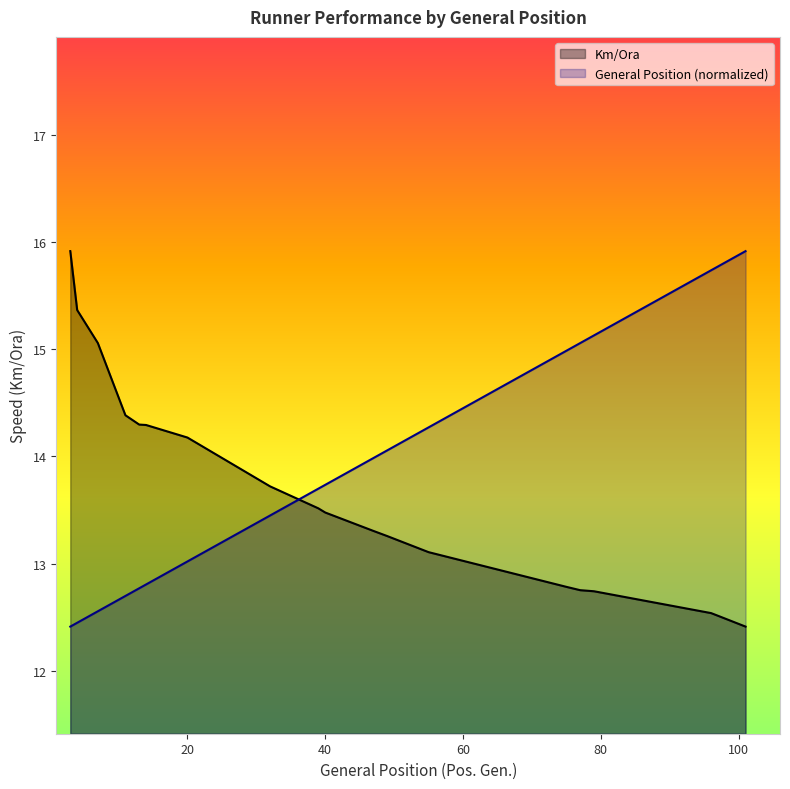

True or false: Km/Ora and General Position cross at least once.

True